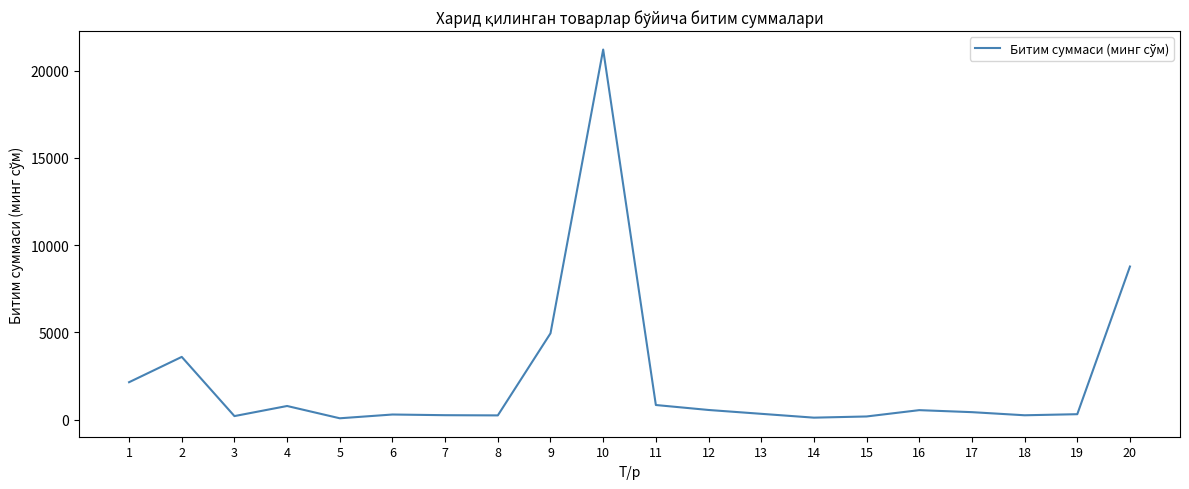

What is the difference between the maximum and minimum values?

21116.0